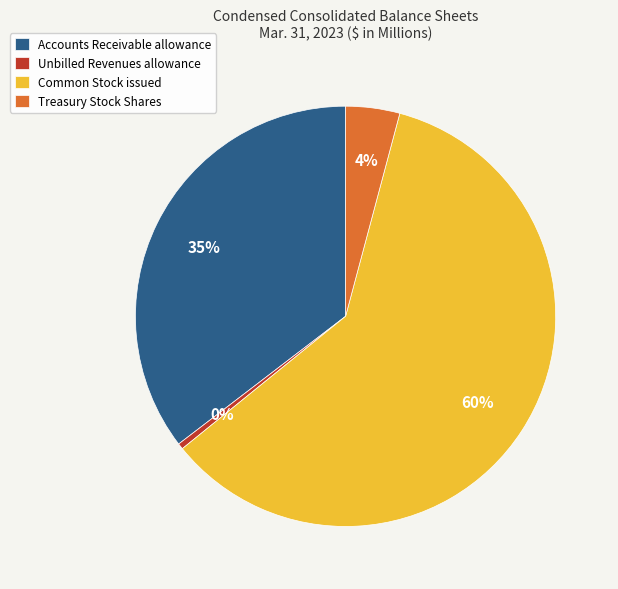

Between Unbilled Revenues allowance and Accounts Receivable allowance, which is larger?

Accounts Receivable allowance